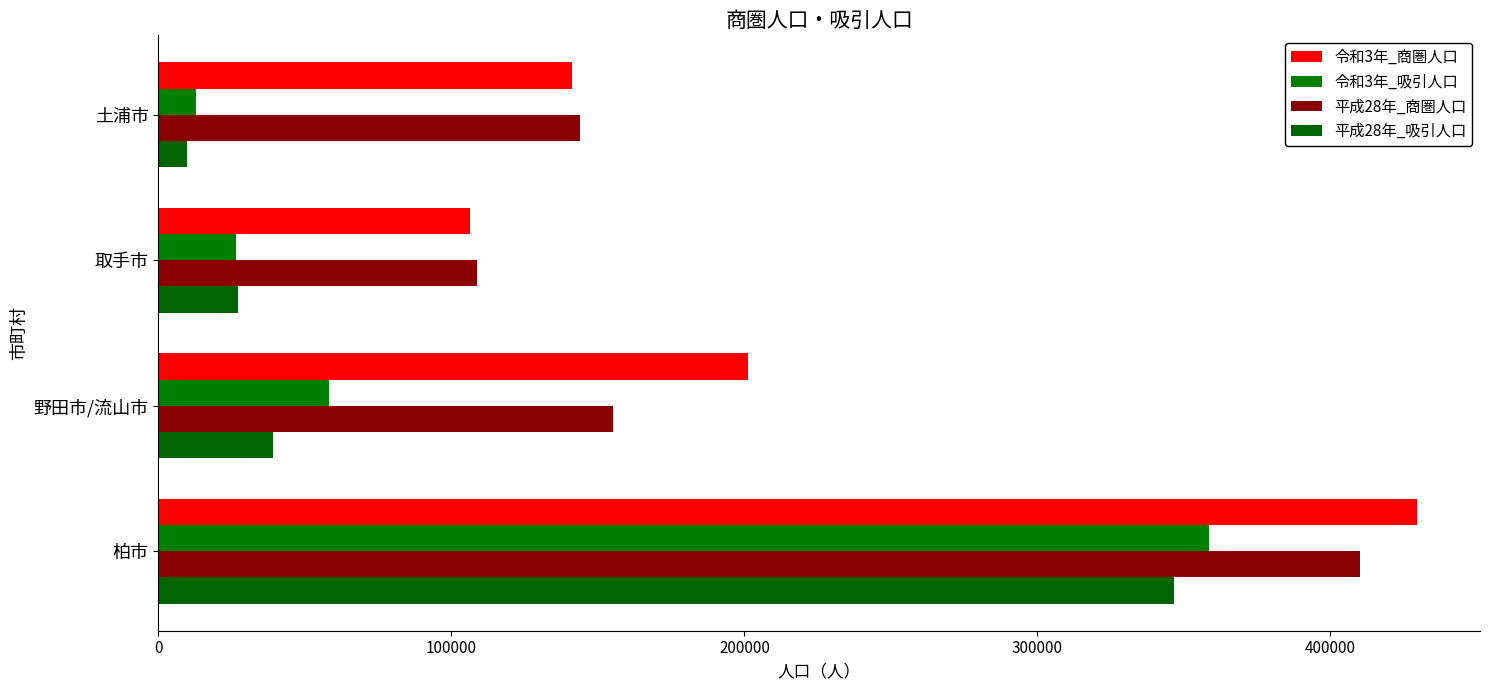

How many series are shown in this chart?

4